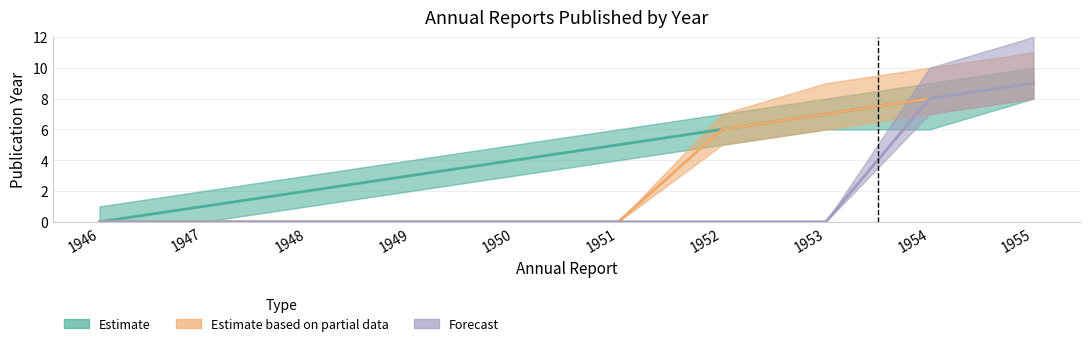

How many categories are shown in the chart?

10